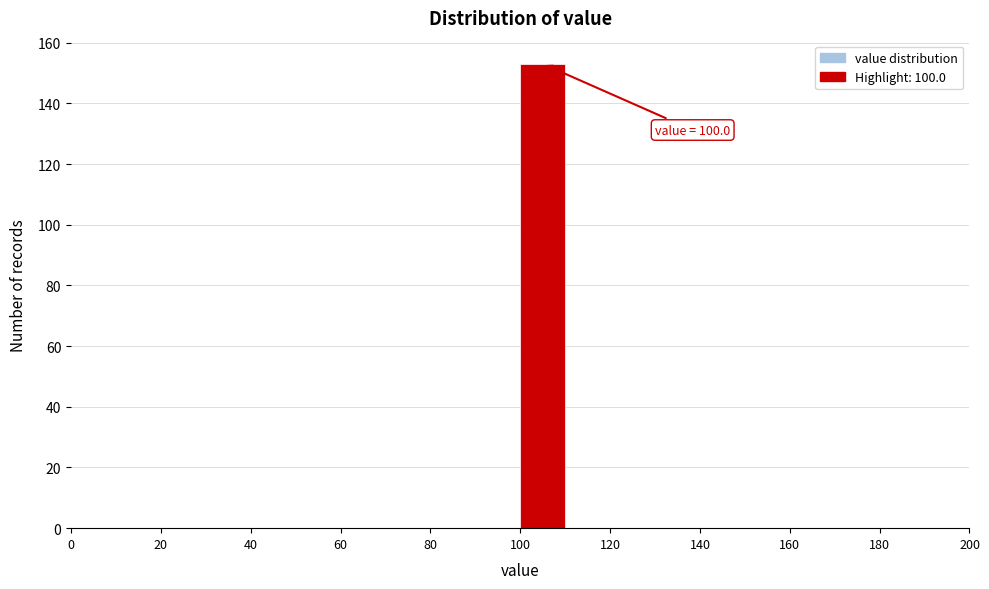

Which range on the x-axis has the tallest bar?

100 to 110